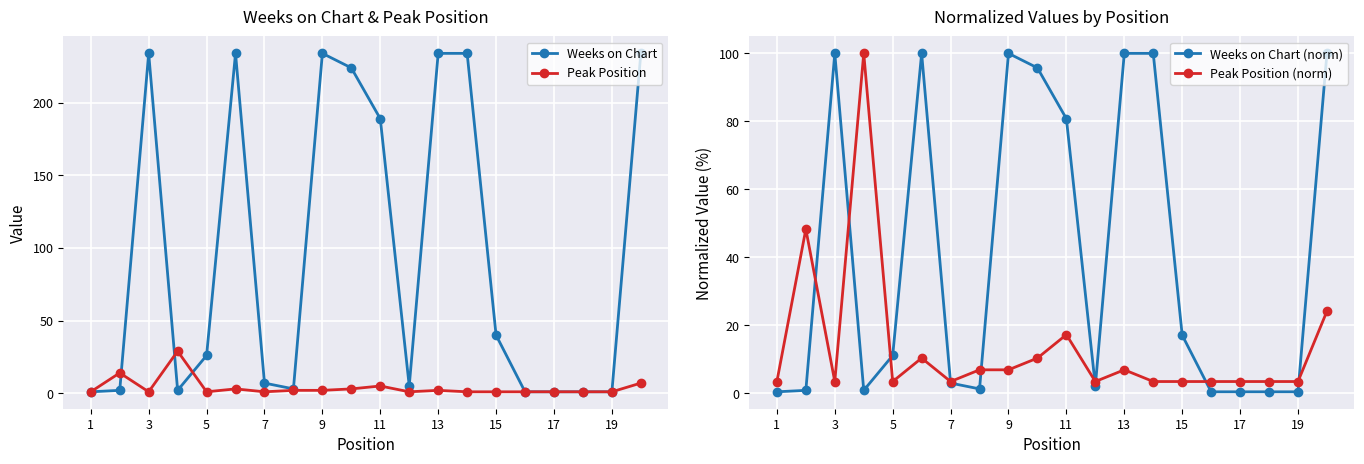

Where is the first local maximum for Weeks on Chart?

3